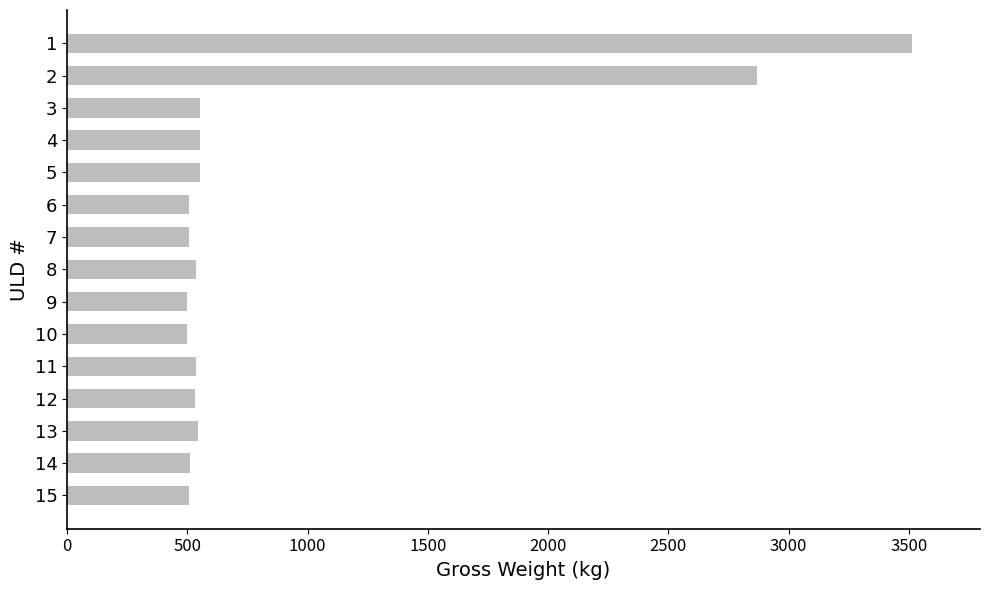

What is the value of the 14th bar from the top?

512